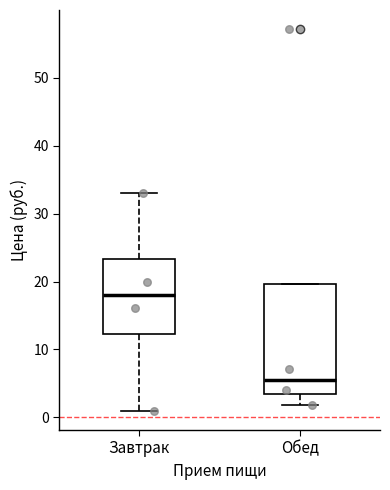

Reading left to right, read every box against the y-axis: the position of its median line, the range the box covers, and the ends of its whiskers. The values are not printed on the chart, so give them approximately, as read against the axis.

Завтрак: median 18, box 12 to 23, whiskers 1 to 33
Обед: median 6, box 3 to 20, whiskers 2 to 20